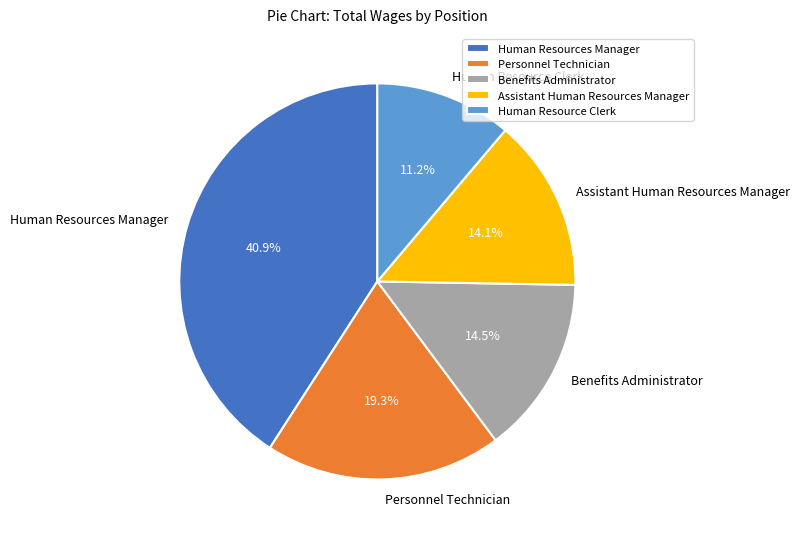

What is the ratio of the value at Human Resource Clerk to the value at Assistant Human Resources Manager?

0.8